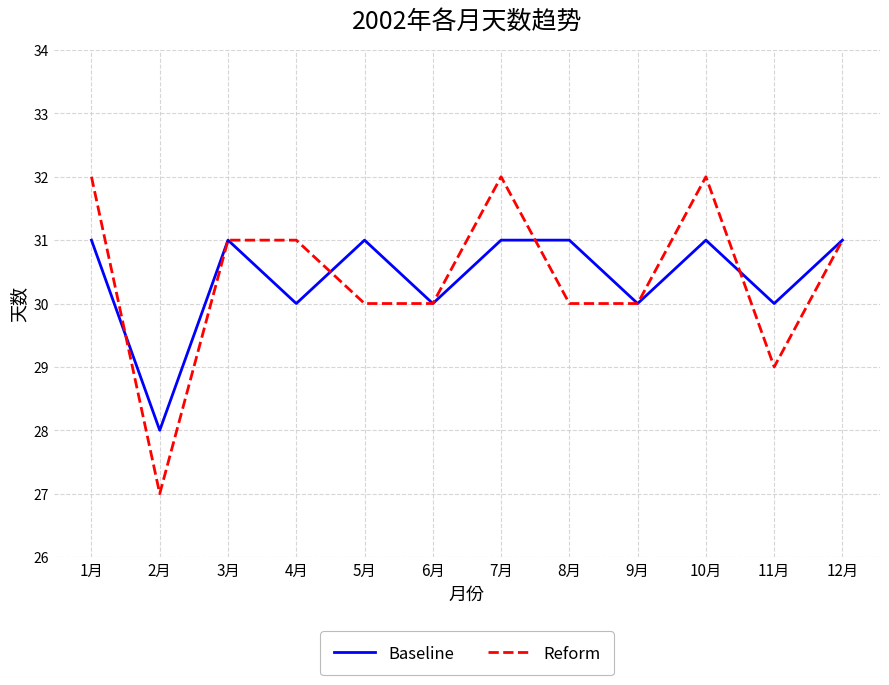

Is it true that Reform equals 9 at 9月?

False